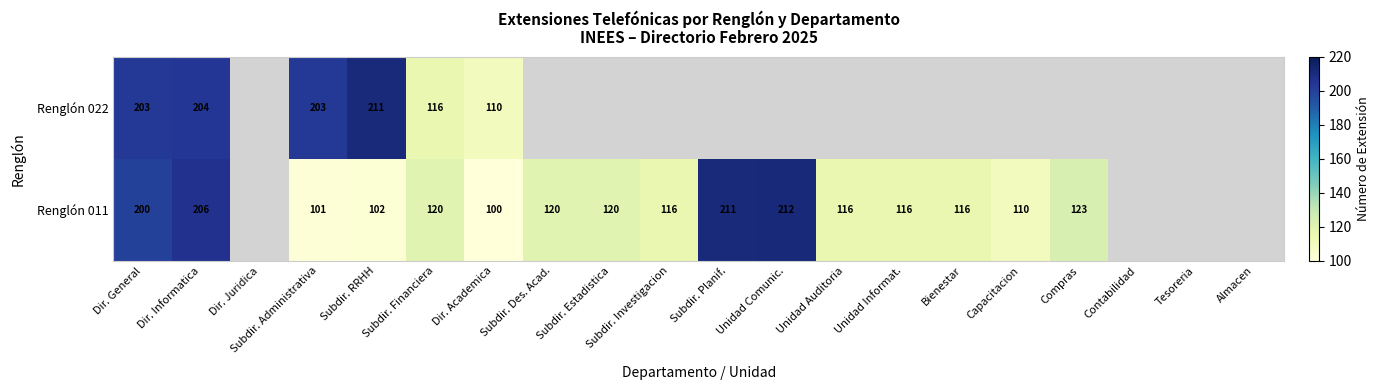

The Renglón 011 series shows 209 at Subdir. Des. Acad.. True or false?

False